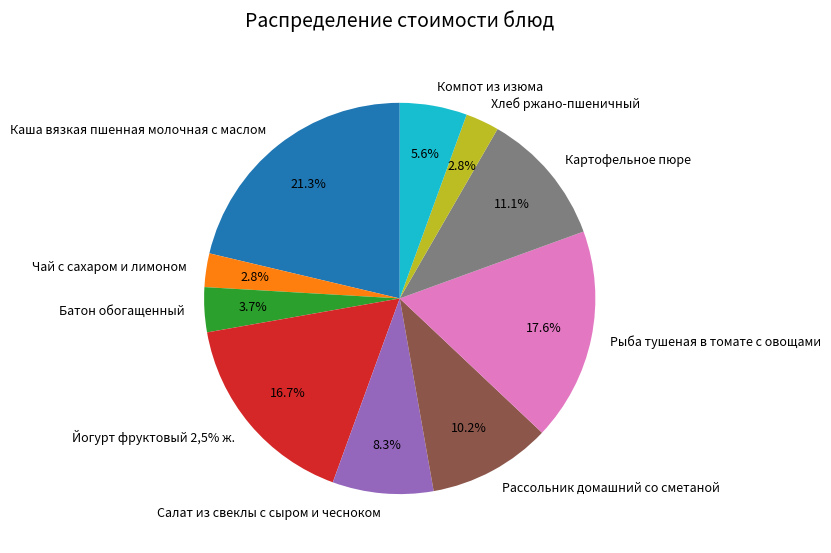

Count the number of slices in the pie.

10